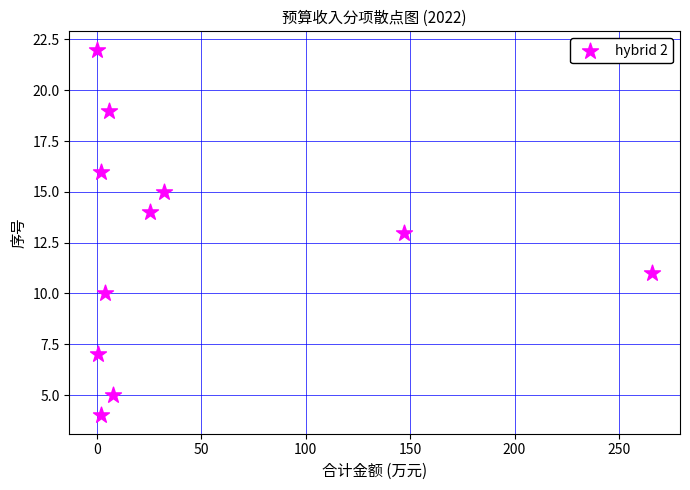

What is the range of Y values (max minus min)?

18